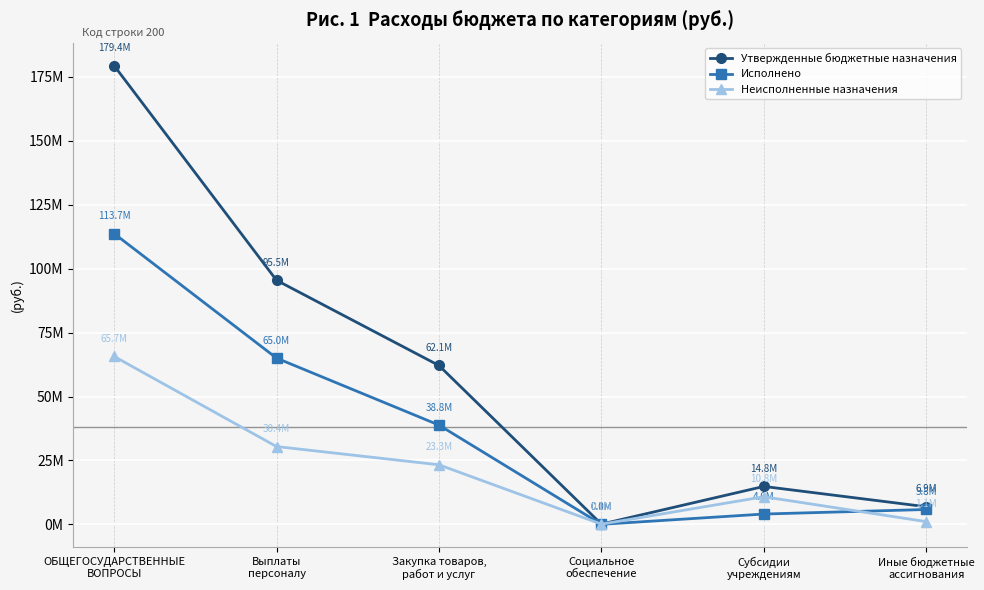

Is the value of Неисполненные назначения at Иные бюджетные
ассигнования greater than the value of Исполнено at Выплаты
персоналу?

No